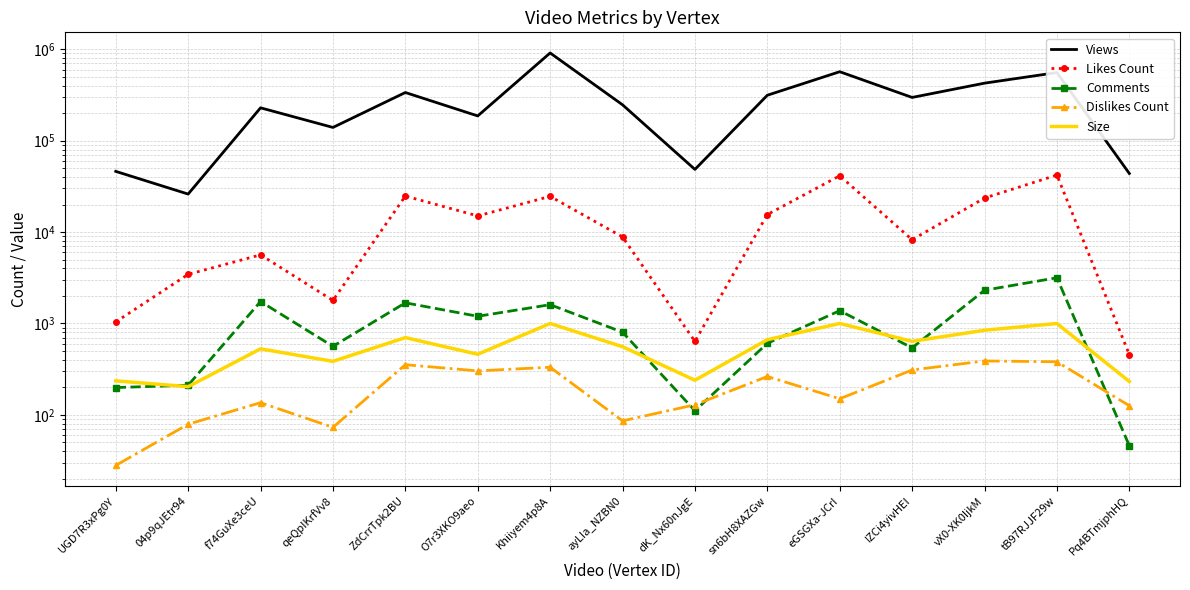

Which series has the largest total across all categories?

Views